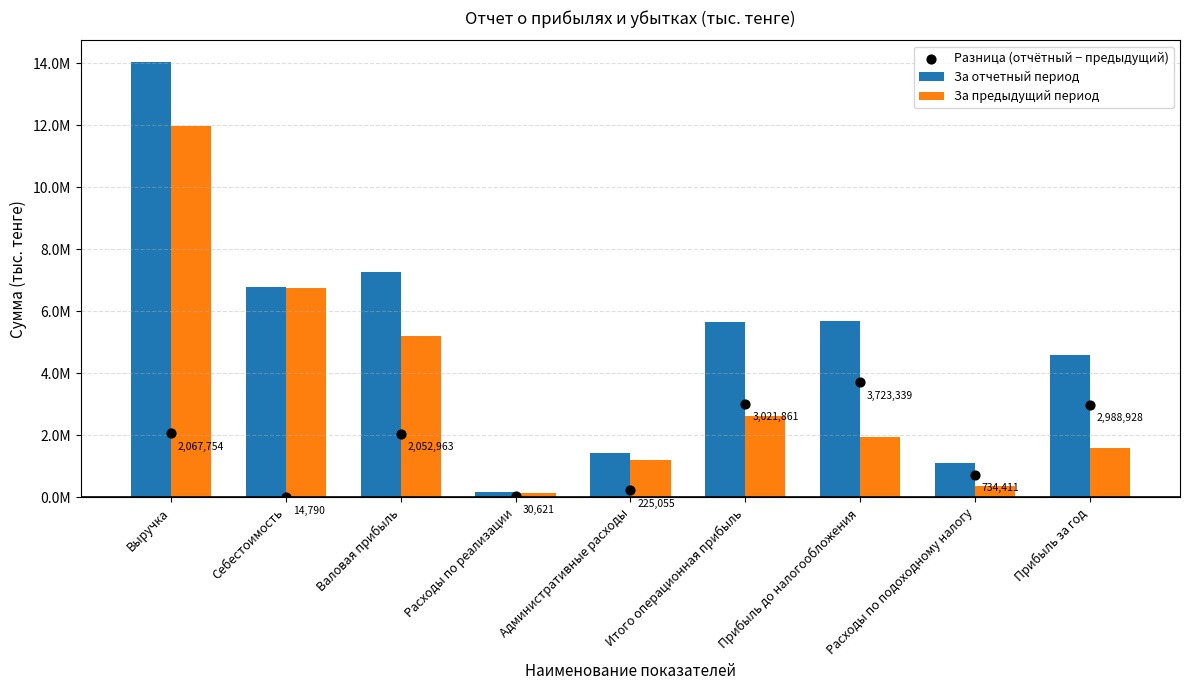

At which category is the sum across all series the highest?

Выручка